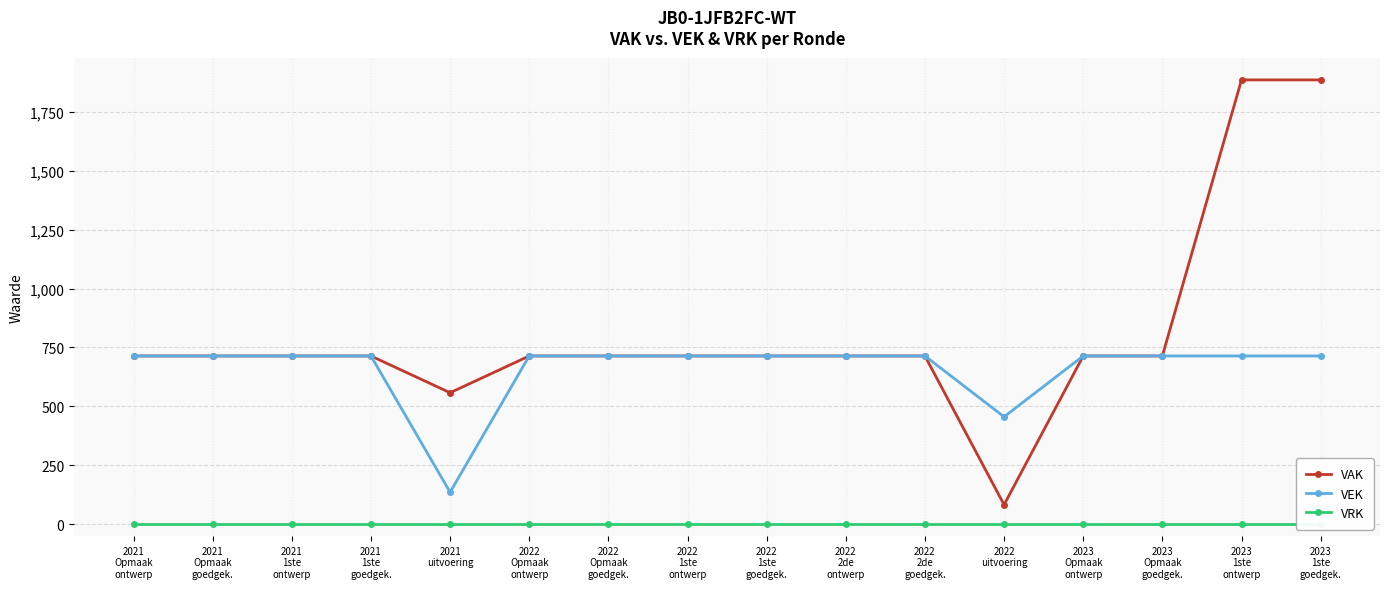

What is the label of the 16th point from the right?

2021
Opmaak
ontwerp